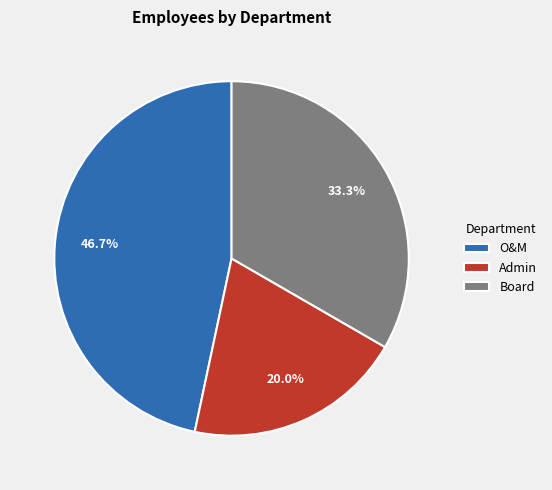

Which category has the biggest portion of the pie?

O&M